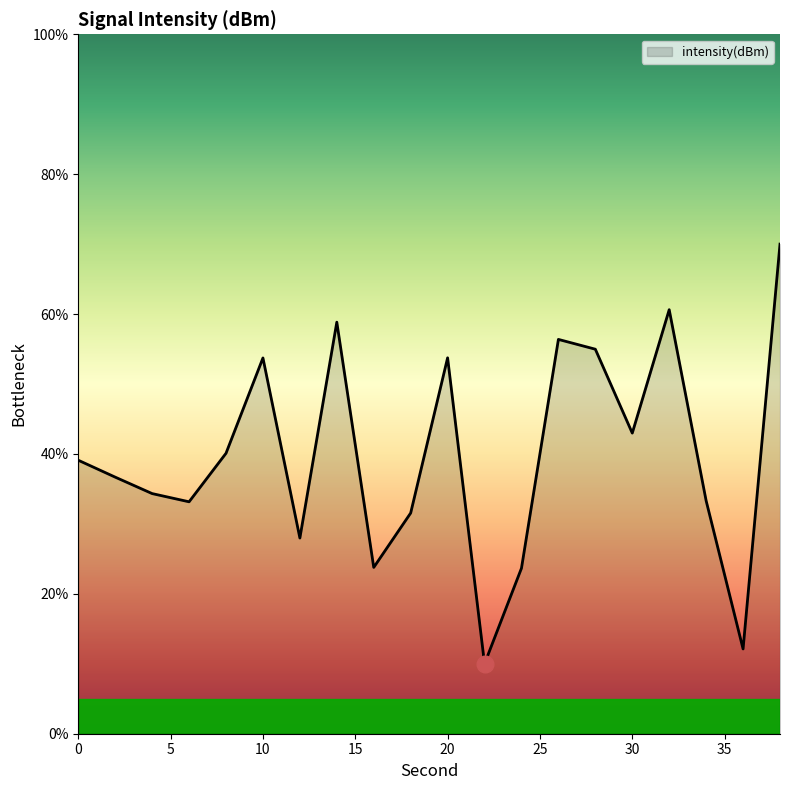

What is the difference between the maximum and minimum values?

60.0